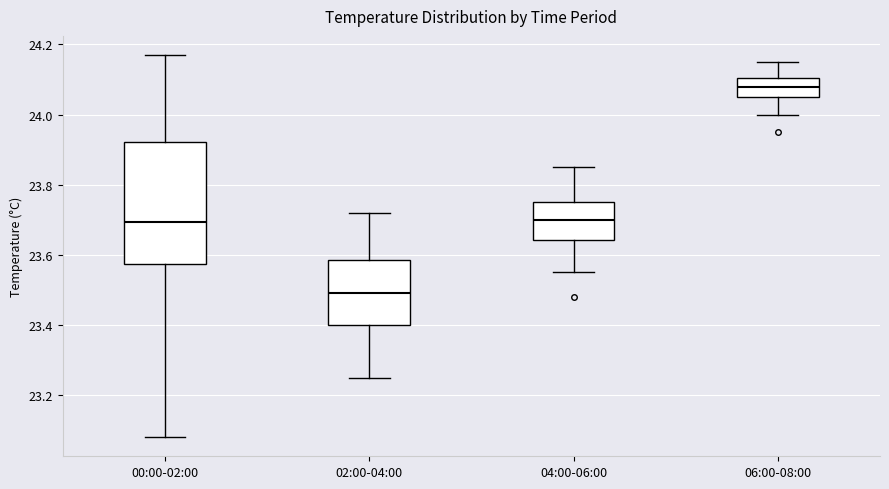

Where does the median line of the box for 04:00-06:00 sit on the y-axis? The values are not printed on the chart, so give them approximately, as read against the axis.

23.70